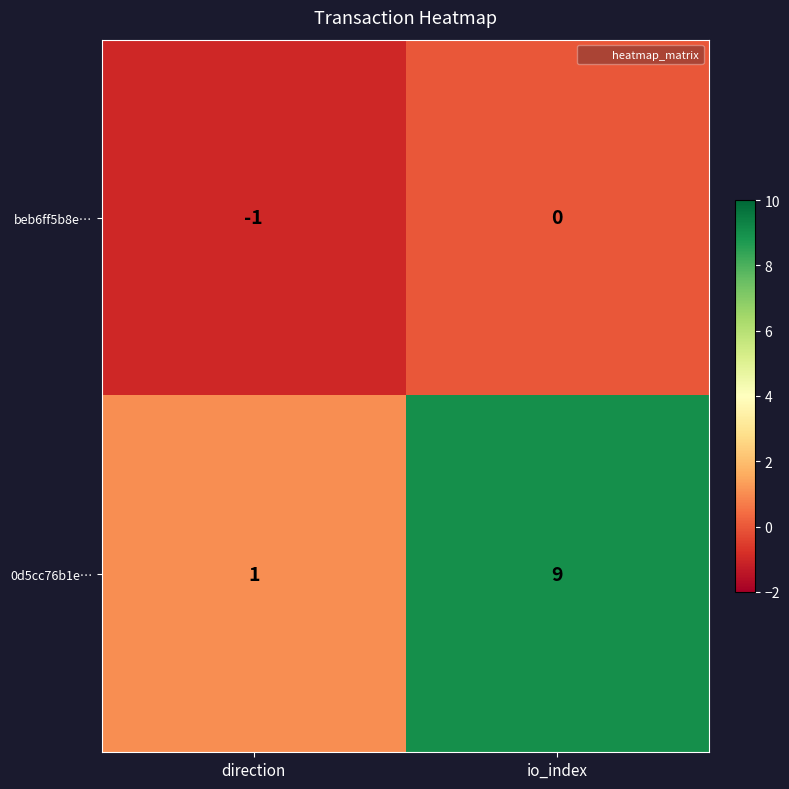

Reading left to right, what are all the values shown in this chart?

beb6ff5b8e…: -1	0
0d5cc76b1e…: 1	9